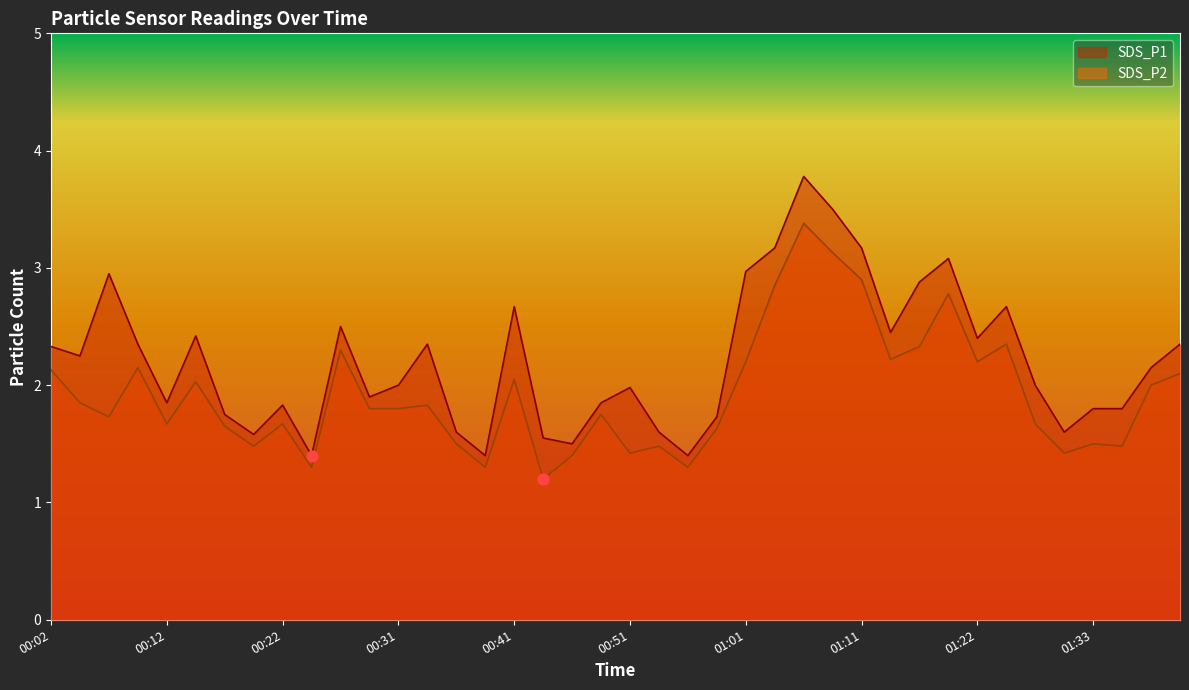

Which series contains the lowest Y value?

SDS_P2